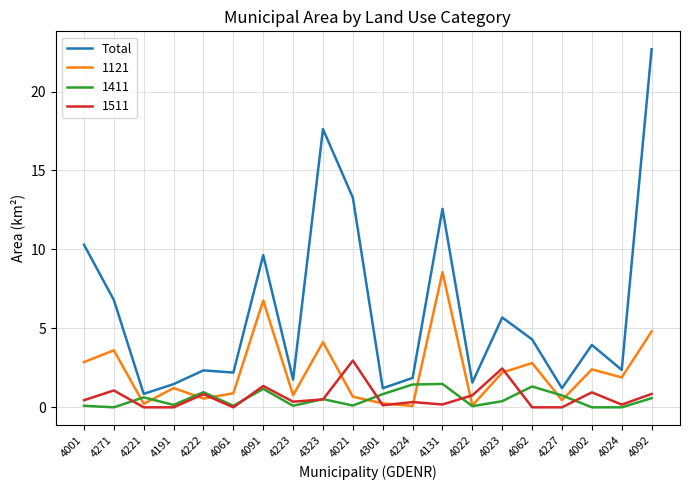

The 1511 series shows 2.2 at 4091. True or false?

False